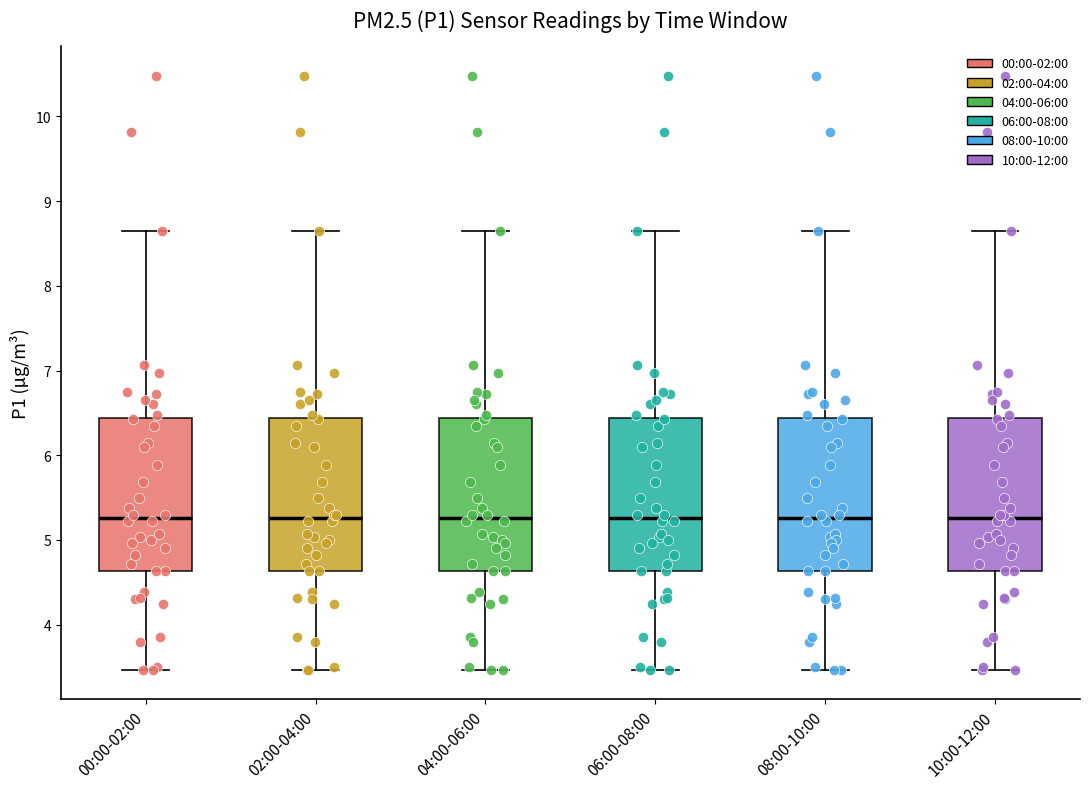

Where does the lower whisker of the box for 10:00-12:00 end on the y-axis? The values are not printed on the chart, so give them approximately, as read against the axis.

3.5